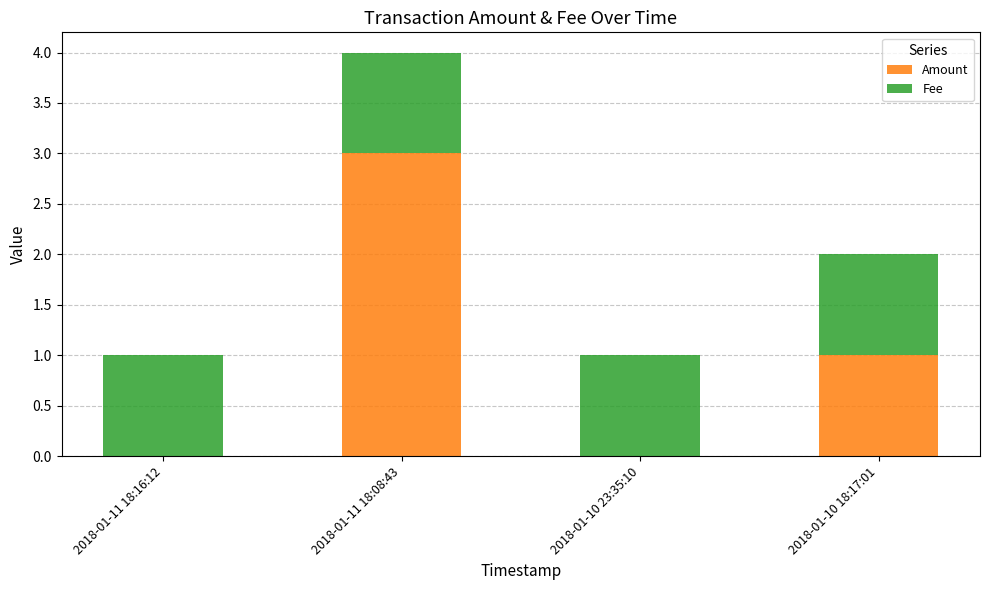

At which category is the sum across all series the highest?

2018-01-11 18:08:43